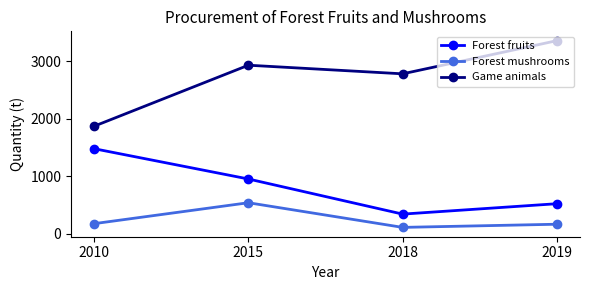

Which series has the widest spread of values?

Game animals